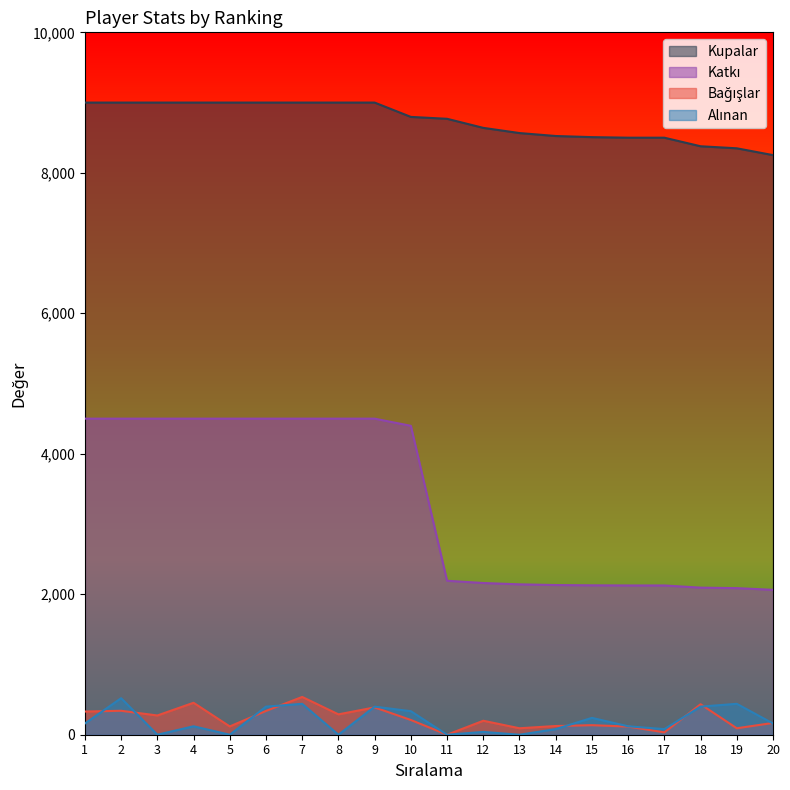

True or false: Katkı has more than 2 points higher than both neighbors.

False